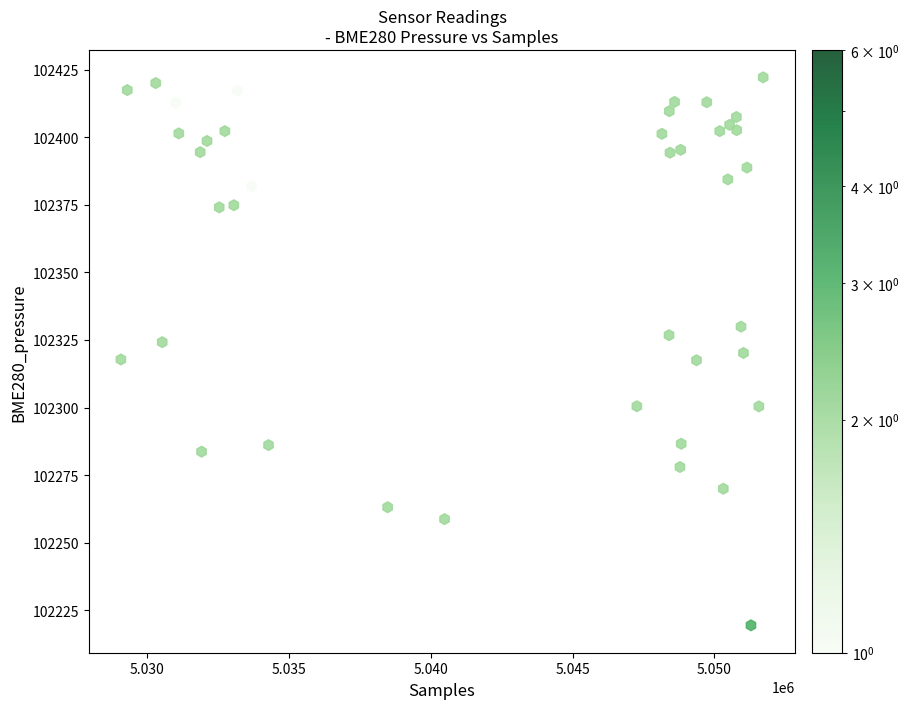

What is the range of X values (max minus min)?

22623.0